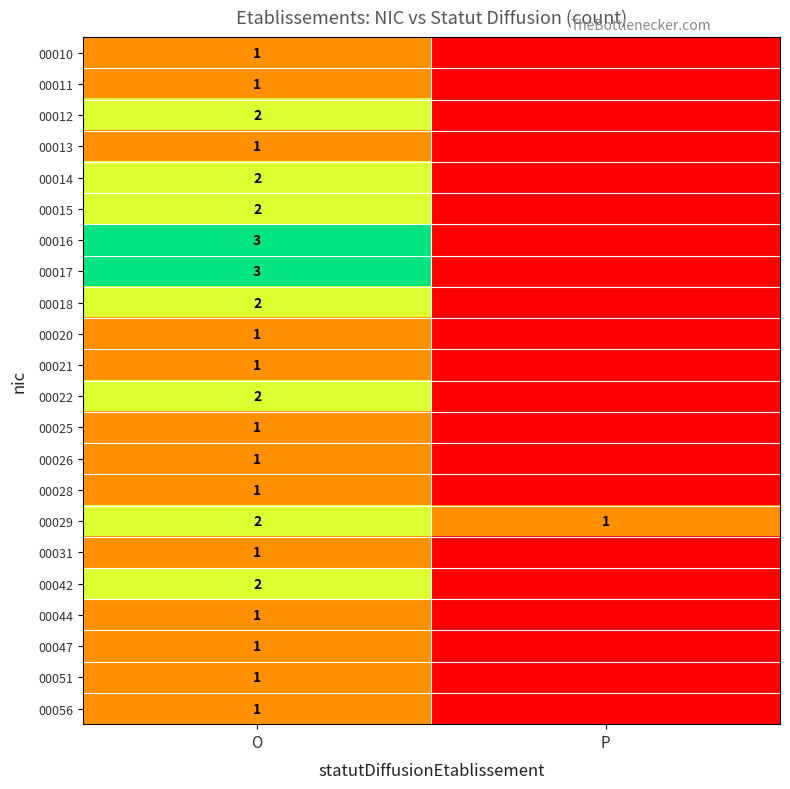

What is the total value across all series at O?

33